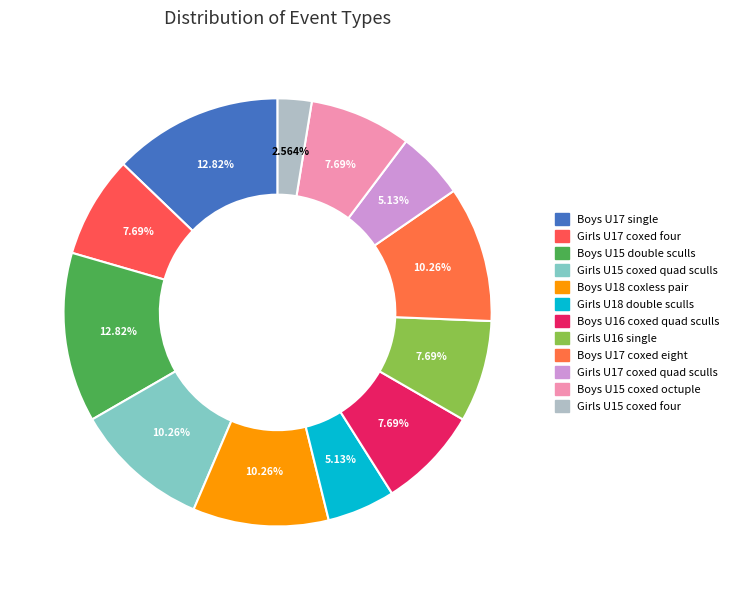

To the nearest percent, what portion does Boys U15 double sculls represent?

13%